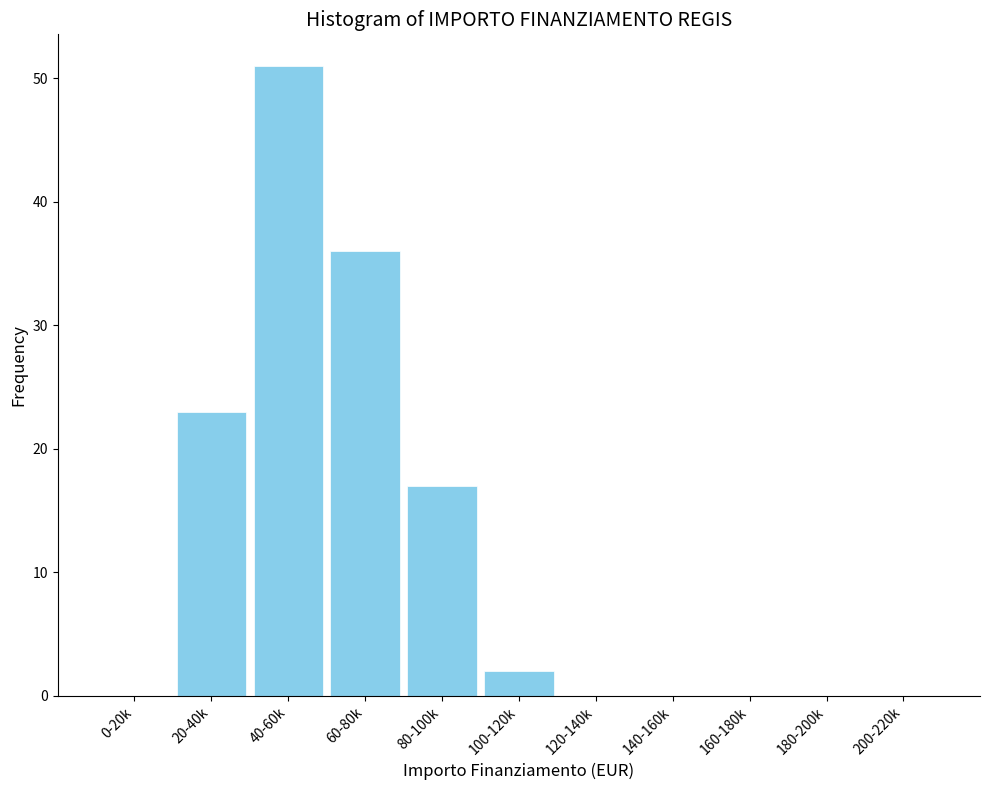

Reading right to left, what are all the values shown in this chart?

200-220k=0	180-200k=0	160-180k=0	140-160k=0	120-140k=0	100-120k=2	80-100k=17	60-80k=36	40-60k=51	20-40k=23	0-20k=0